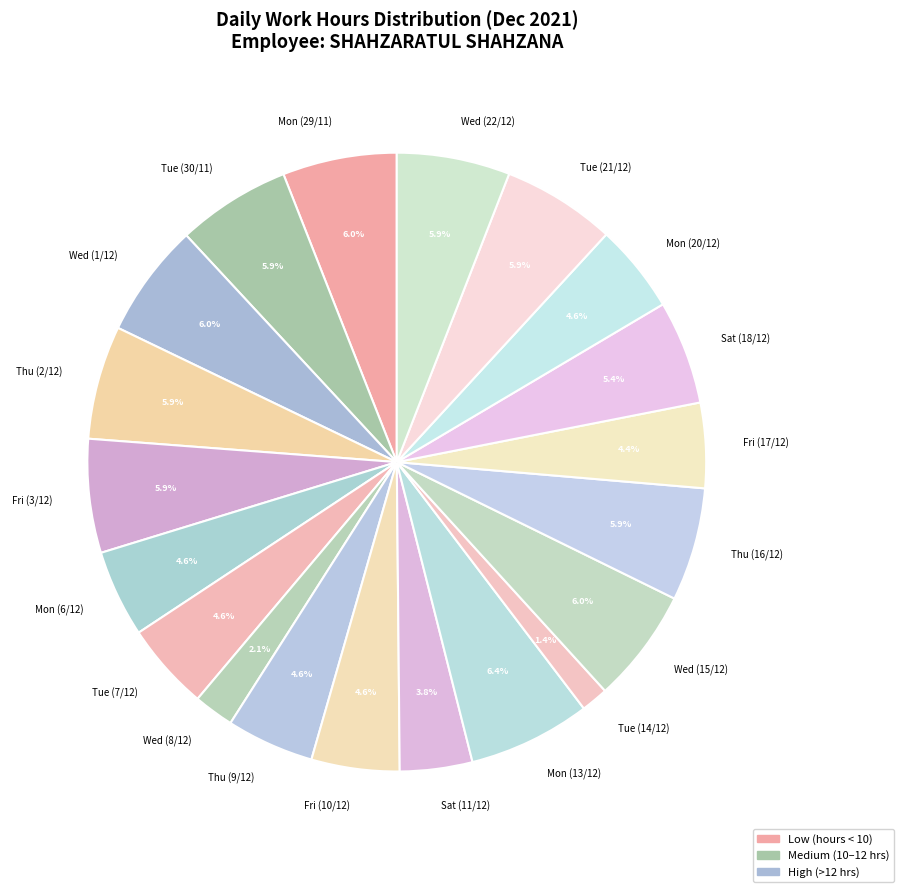

Is Mon (20/12) the majority of the pie?

No